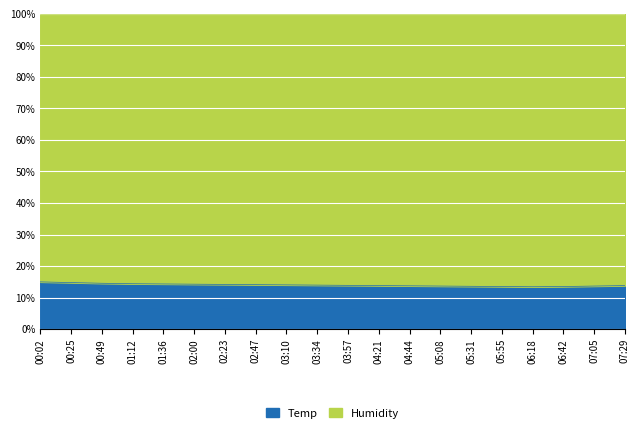

What is the average value?

14.0